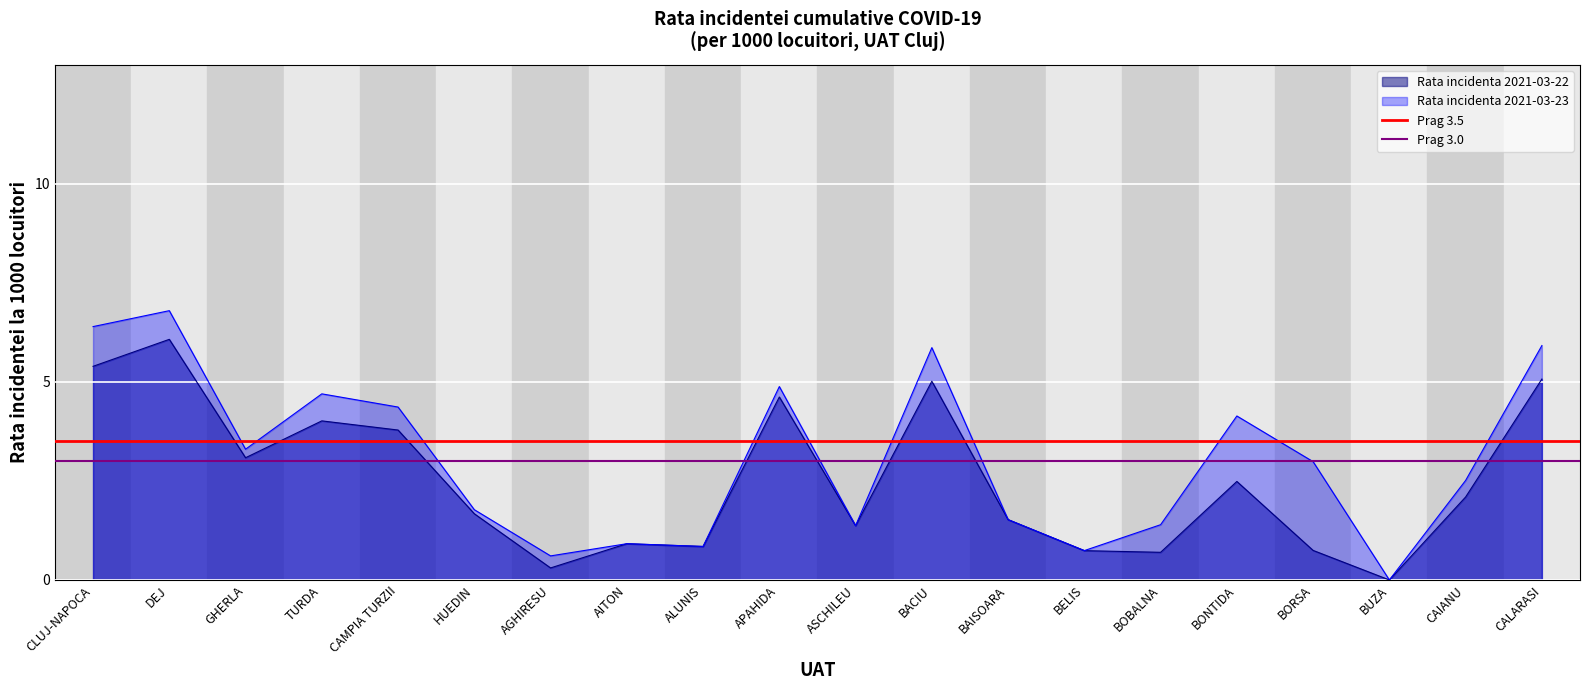

How many lines are shown in the chart?

2